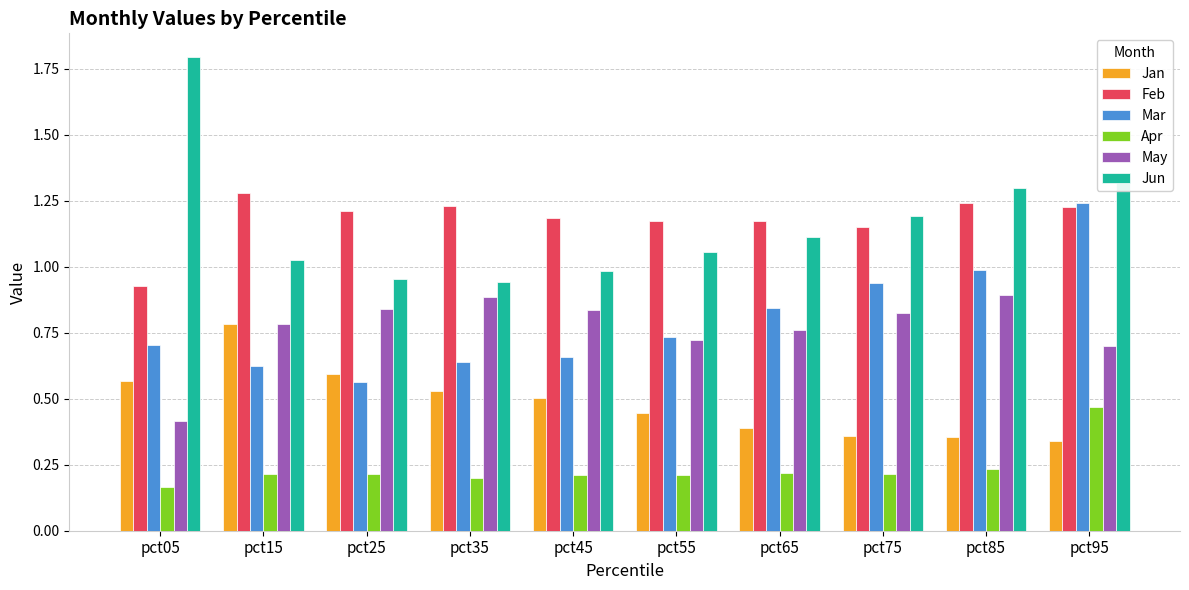

How many bars are there in each group?

6